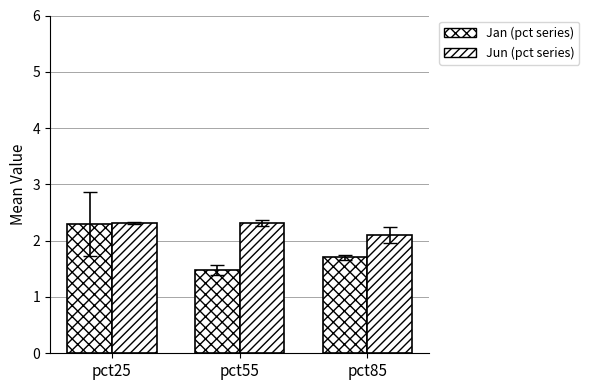

Rank the series at pct55 from lowest to highest value.

Jan (pct series), Jun (pct series)